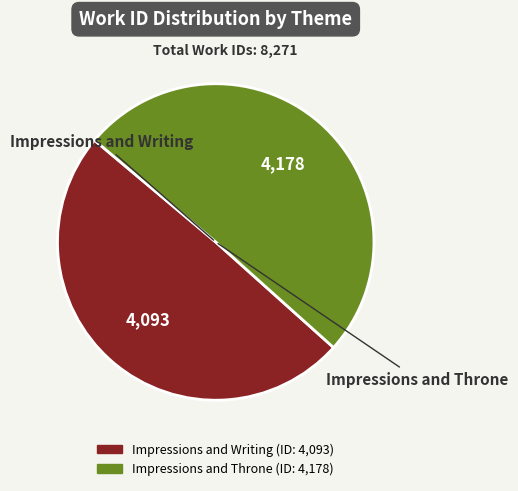

Which slice is the largest?

Impressions and Throne